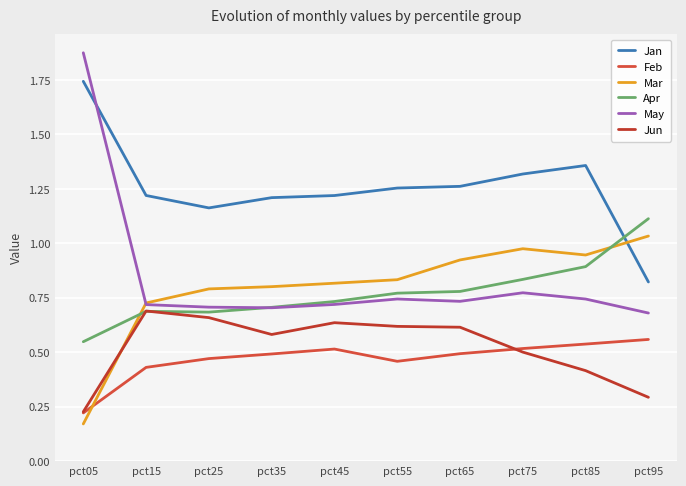

Which series has the widest spread of values?

May